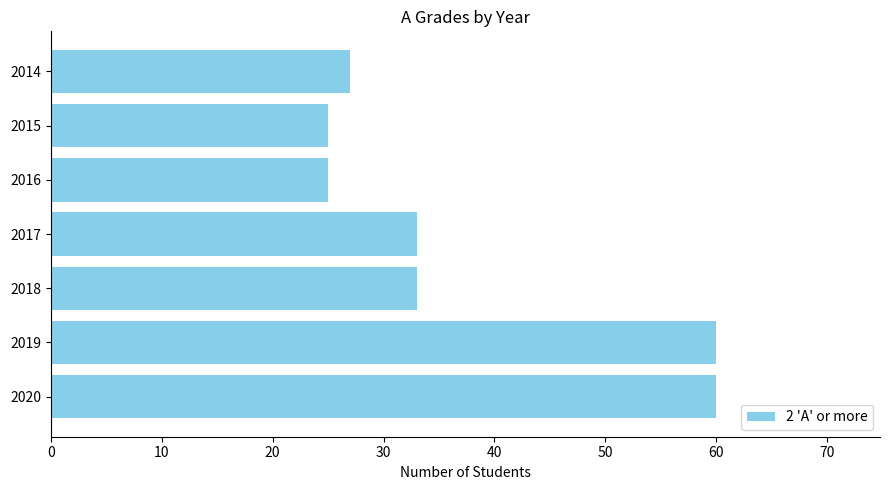

What is the minimum value shown in the chart?

25